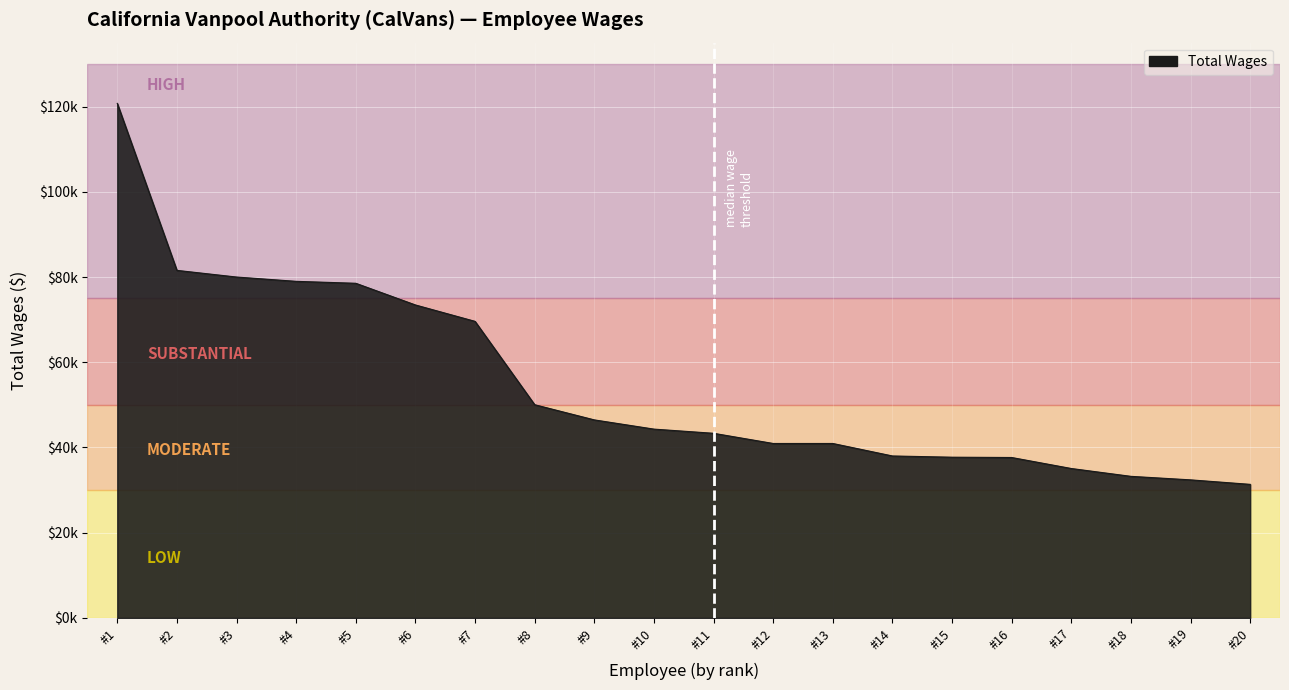

Reading right to left, list all the values displayed in this chart.

31340	32395	33219	35060	37642	37714	38002	40934	40934	43324	44305	46468	50031	69592	73439	78528	78983	79993	81557	120742